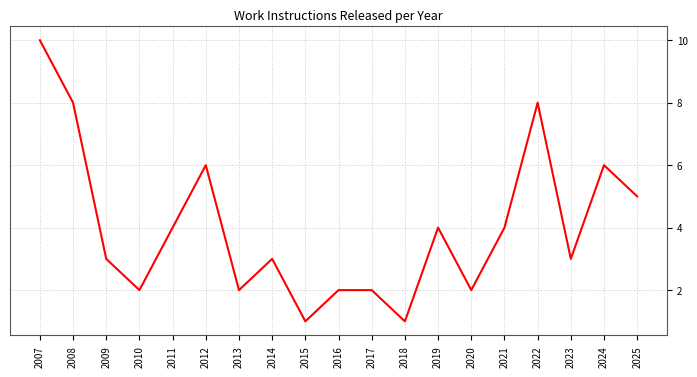

Reading left to right, list all the values displayed in this chart.

10	8	3	2	4	6	2	3	1	2	2	1	4	2	4	8	3	6	5